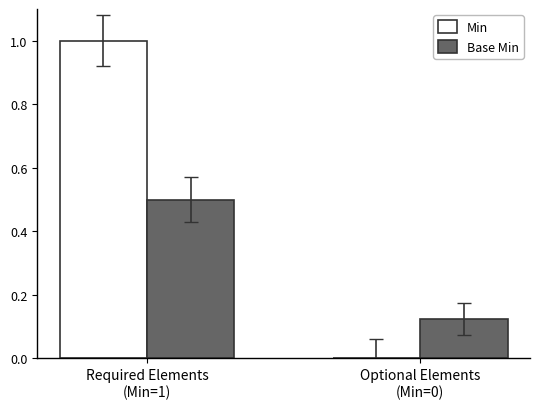

The Min series shows 0.3 at Optional Elements
(Min=0). True or false?

False